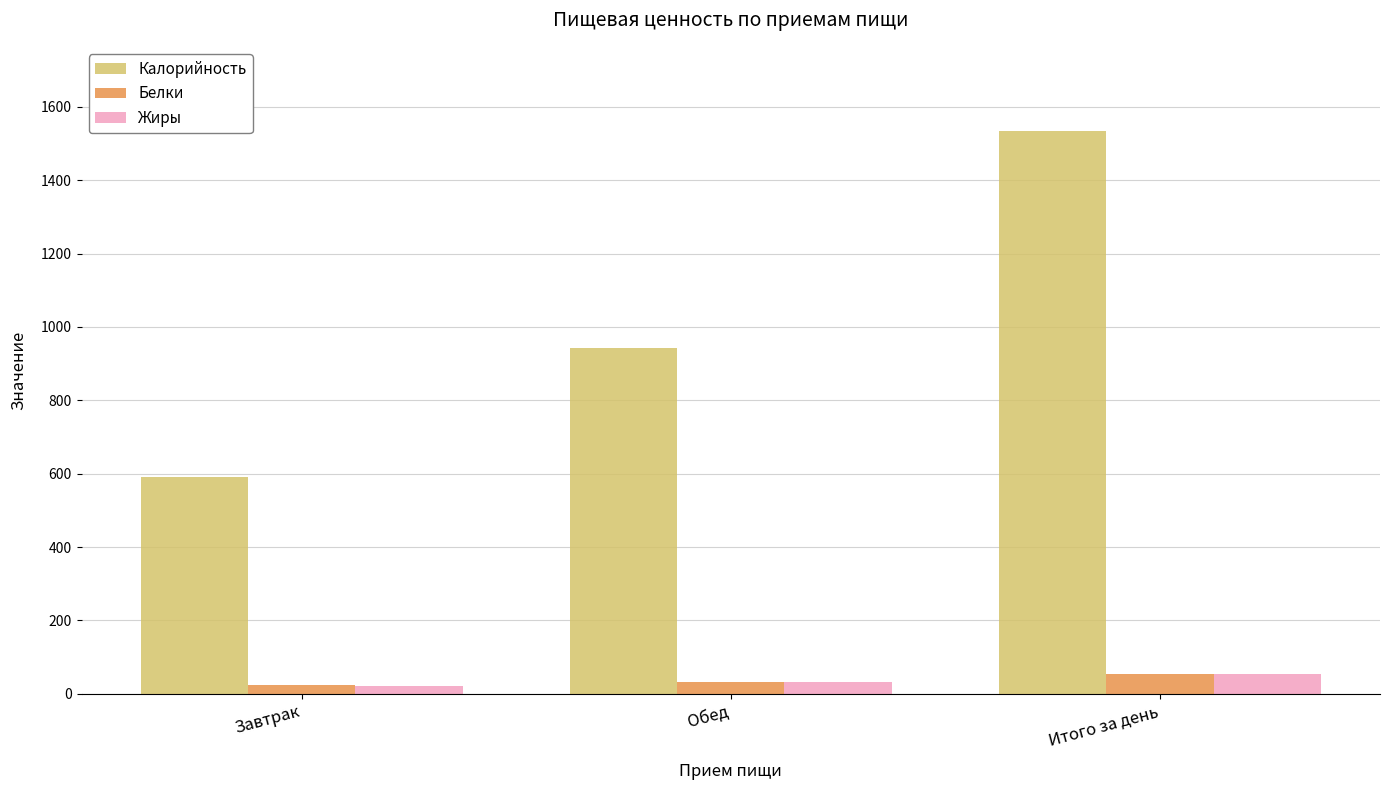

At which label is Калорийность closest to 1062?

Обед